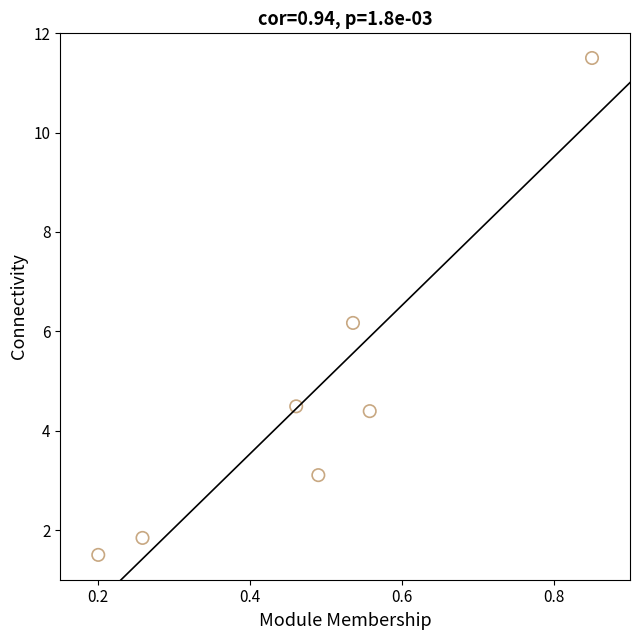

What Y value in the scatter plot is closest to 6?

6.2